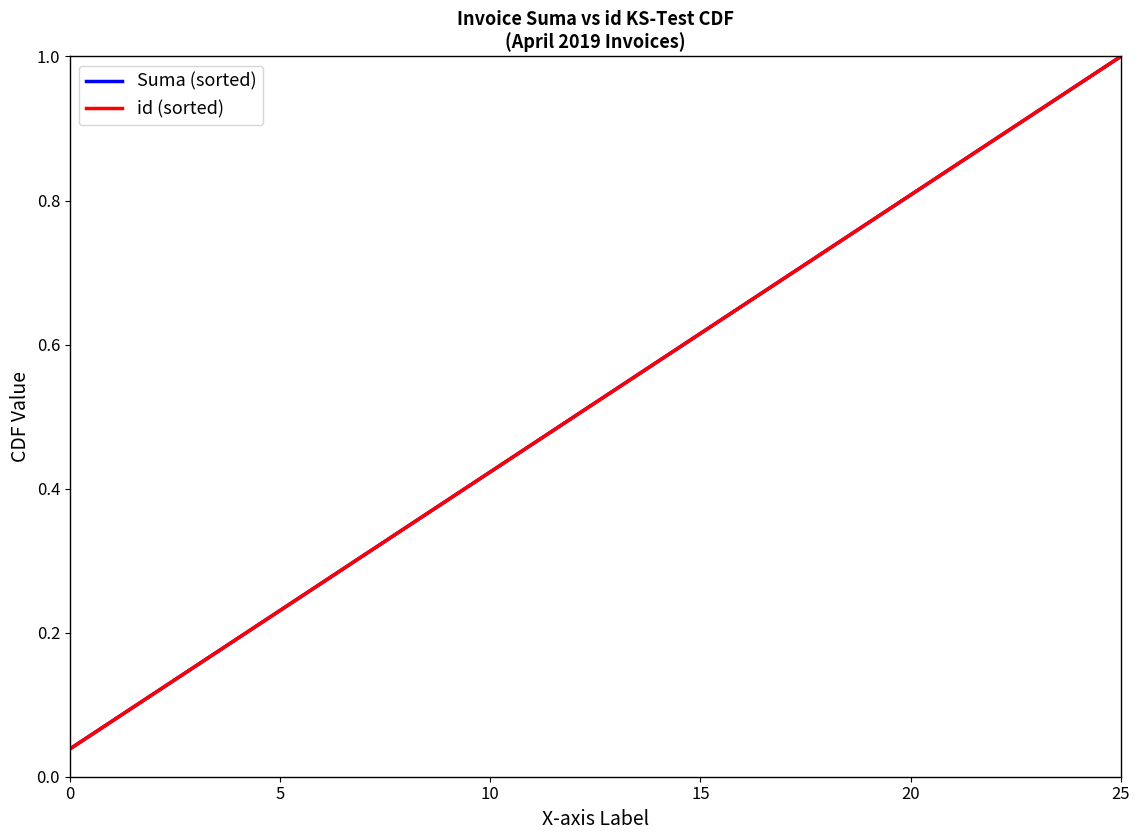

True or false: id (sorted) has more than 2 interior local peaks.

False